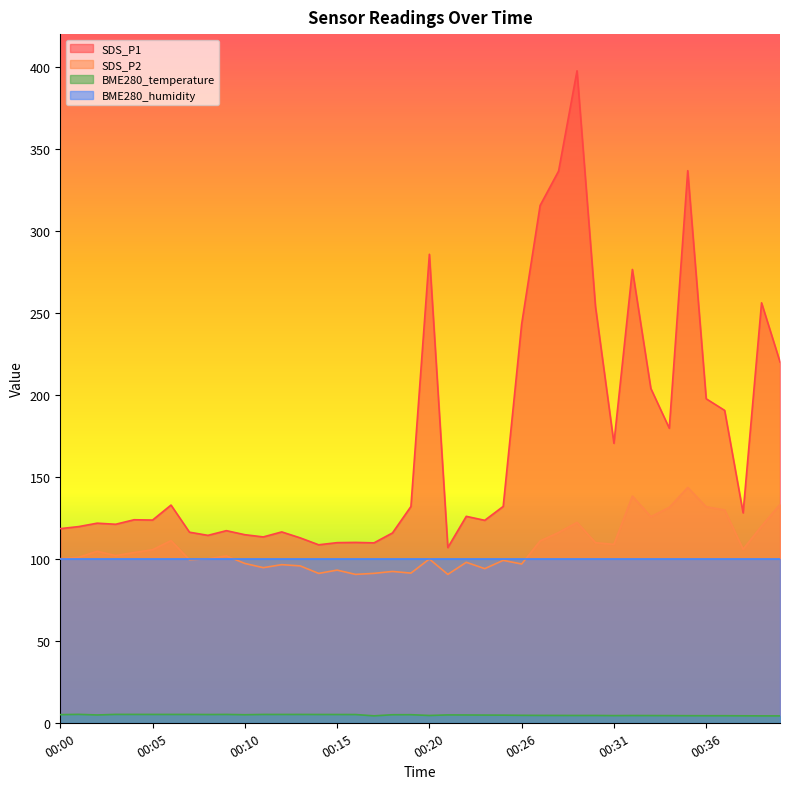

What is the value of the SDS_P2 point at the 19th from the left?

92.3